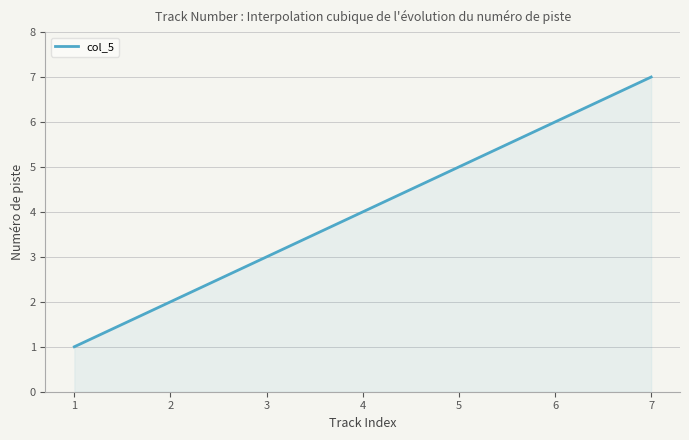

Does the chart have visible grid lines?

Yes